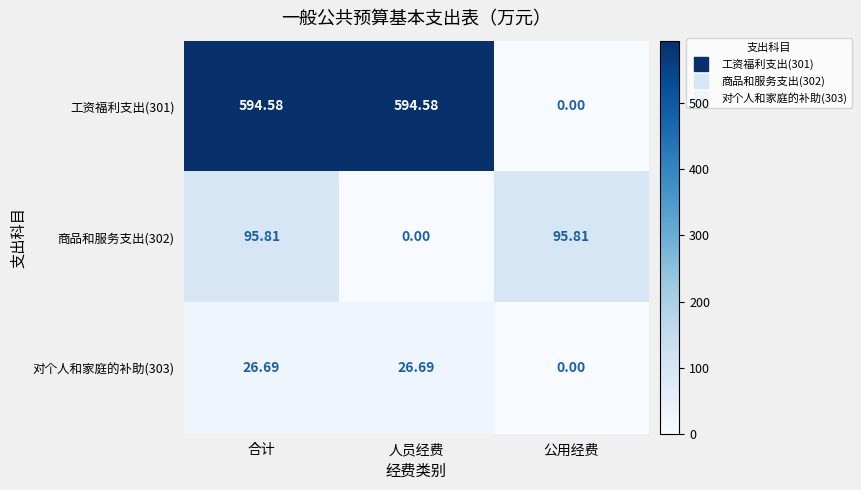

Is the value of 对个人和家庭的补助(303) at 合计 greater than the value of 商品和服务支出(302) at 人员经费?

Yes